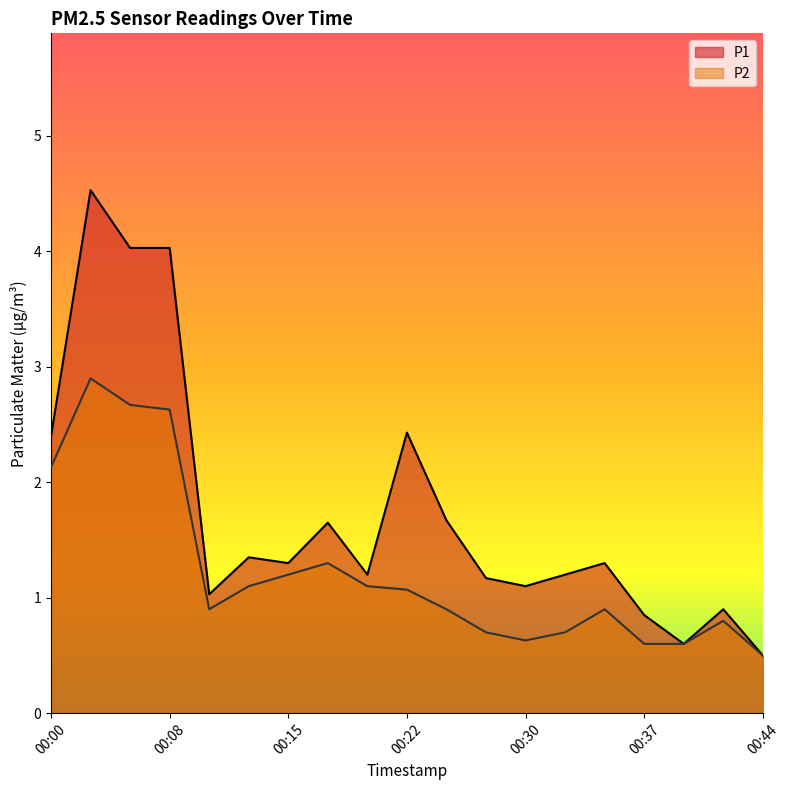

Reading left to right, what are all the values shown in this chart?

P1: 00:00=2.4	00:03=4.5	00:05=4.0	00:08=4.0	00:10=1.0	00:13=1.4	00:15=1.3	00:17=1.6	00:20=1.2	00:22=2.4	00:25=1.7	00:27=1.2	00:30=1.1	00:32=1.2	00:34=1.3	00:37=0.8	00:39=0.6	00:42=0.9	00:44=0.5
P2: 00:00=2.1	00:03=2.9	00:05=2.7	00:08=2.6	00:10=0.9	00:13=1.1	00:15=1.2	00:17=1.3	00:20=1.1	00:22=1.1	00:25=0.9	00:27=0.7	00:30=0.6	00:32=0.7	00:34=0.9	00:37=0.6	00:39=0.6	00:42=0.8	00:44=0.5